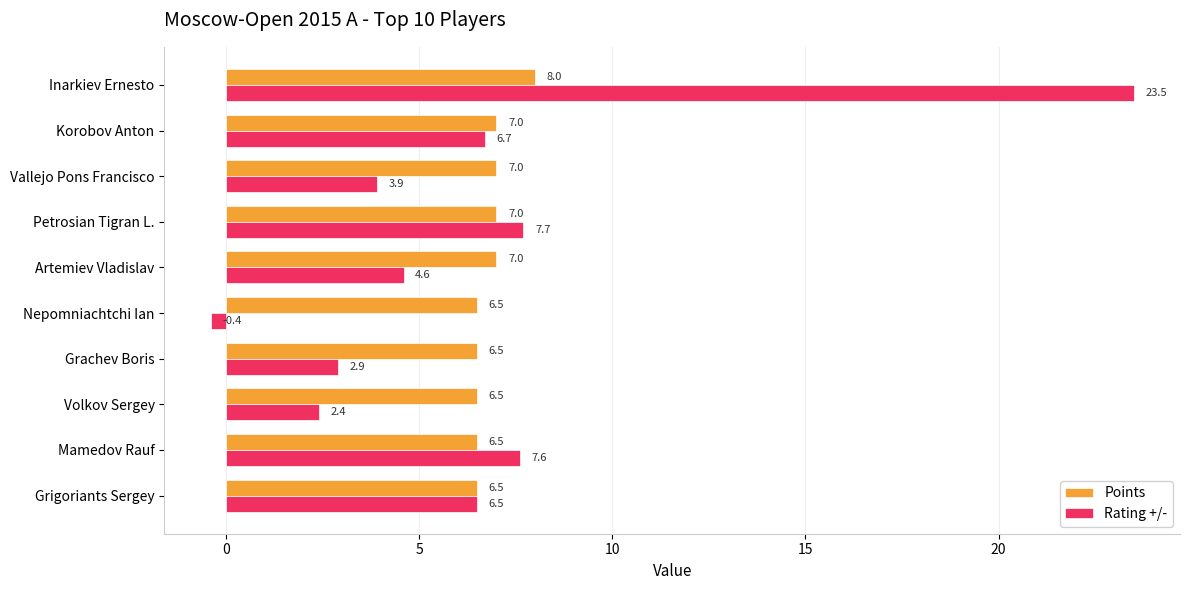

What is the average value of the Rating +/- series?

6.5